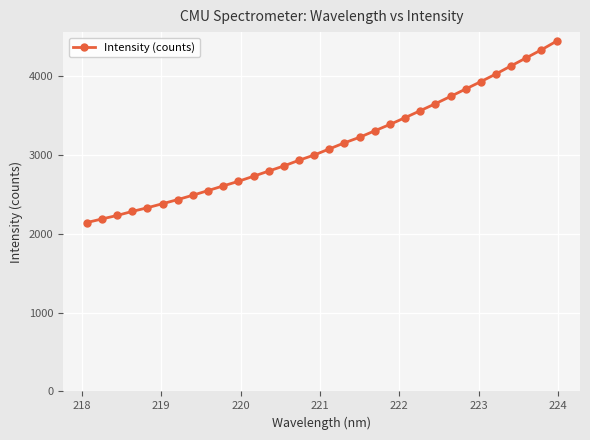

What is the sum of all values?

100012.4